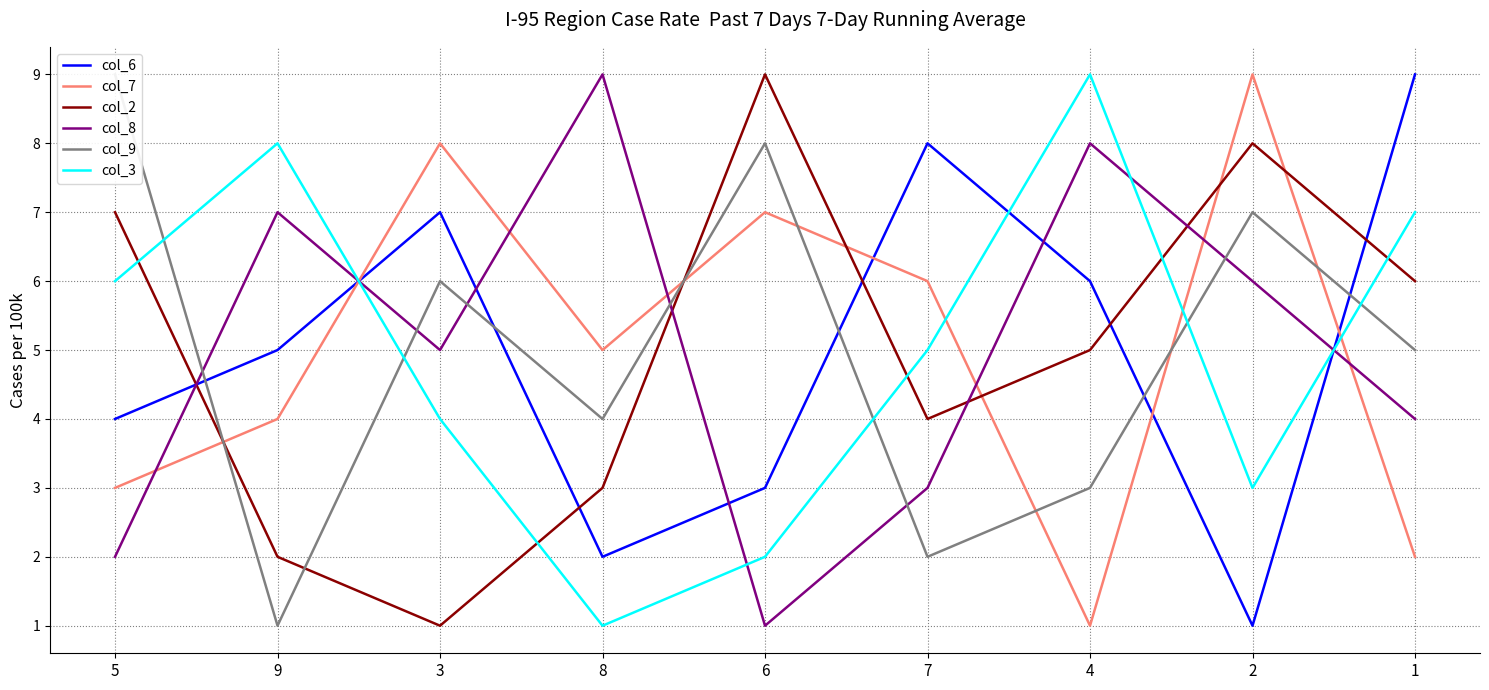

Which series has the largest total across all categories?

col_6